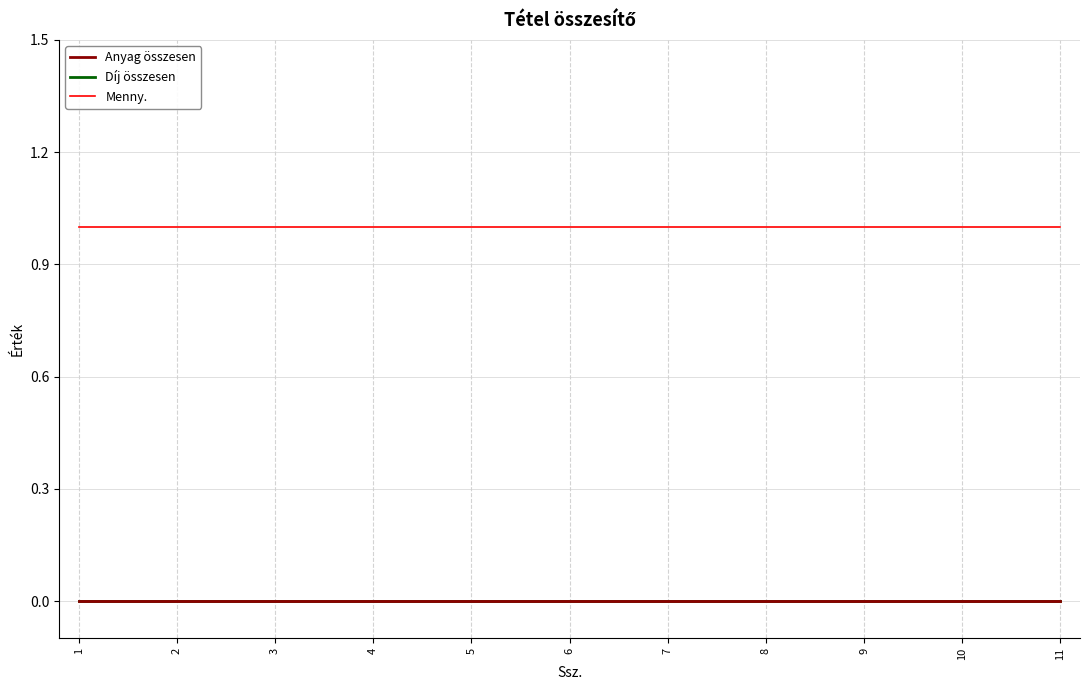

What is the highest value of the Menny. series?

1